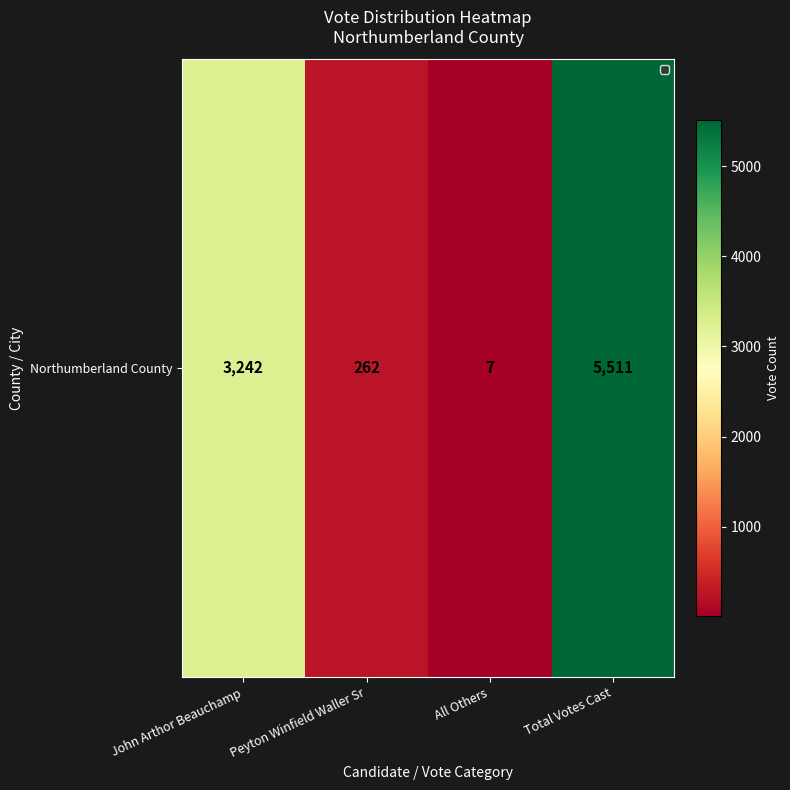

Count the number of values greater than 3242.

1